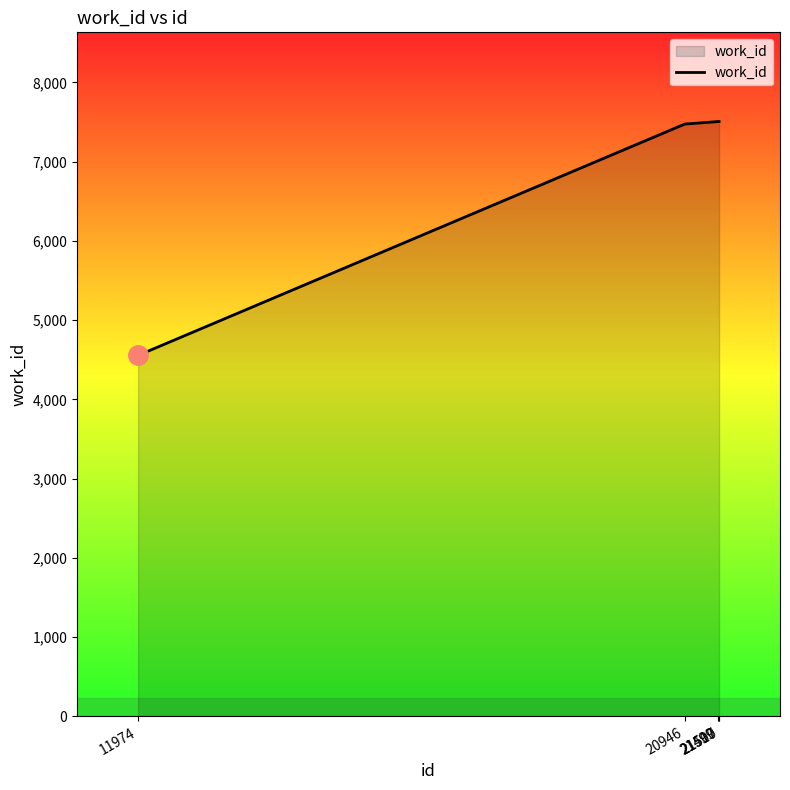

What is the sum of all values?

34551